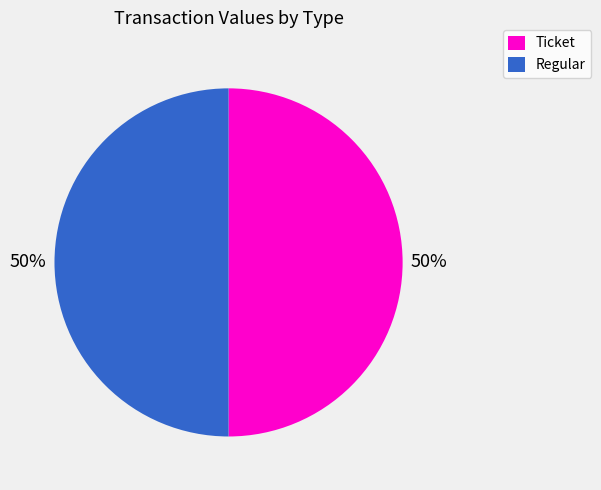

To the nearest percent, what is the average slice percentage?

50%